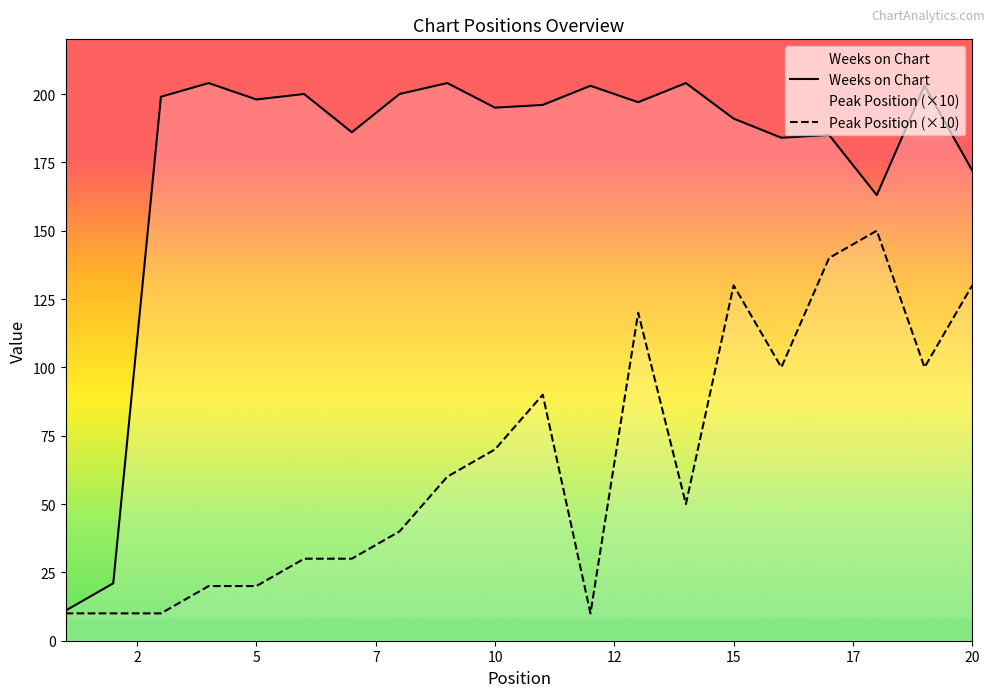

True or false: Weeks on Chart and Peak Position intersect in this chart.

False